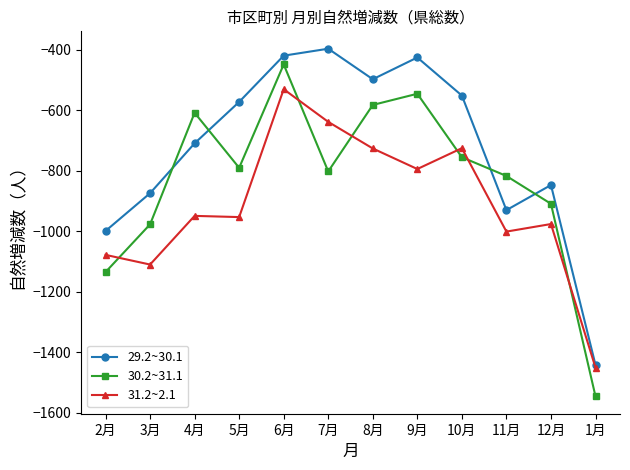

True or false: 31.2~2.1 and 30.2~31.1 cross at least once.

True